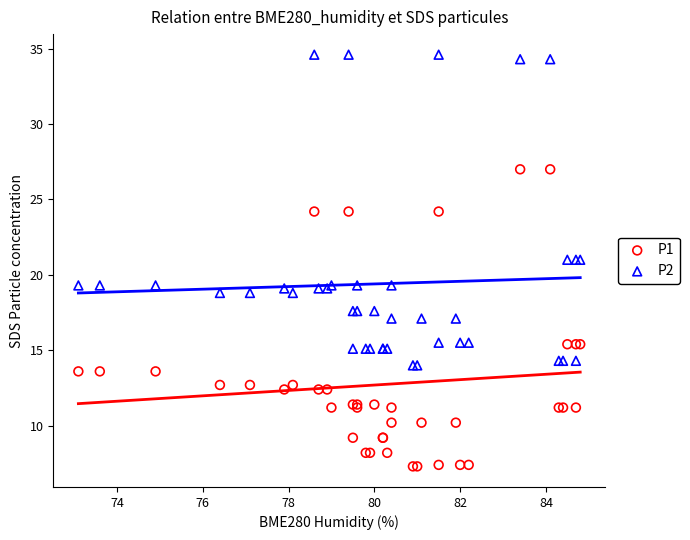

Which series contains the highest Y value?

P2